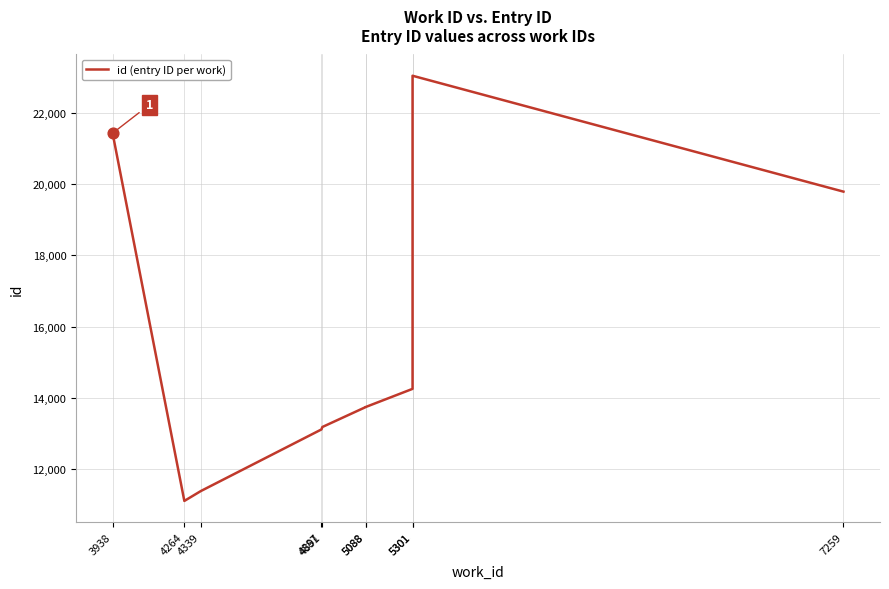

Approximately how many times larger is the value at 4891 compared to 5088?

1.0